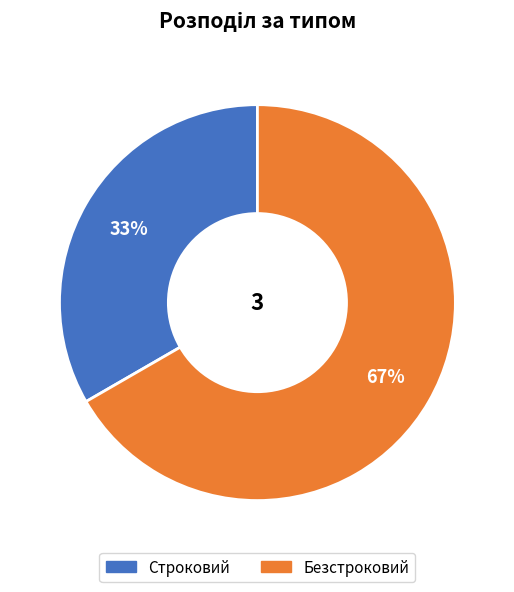

Does Строковий represent more than half of the total?

No